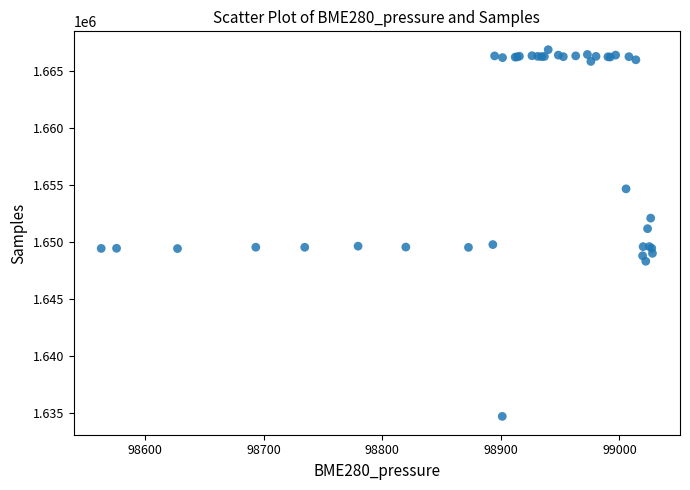

What Y value in the scatter plot is closest to 1650806?

1651189